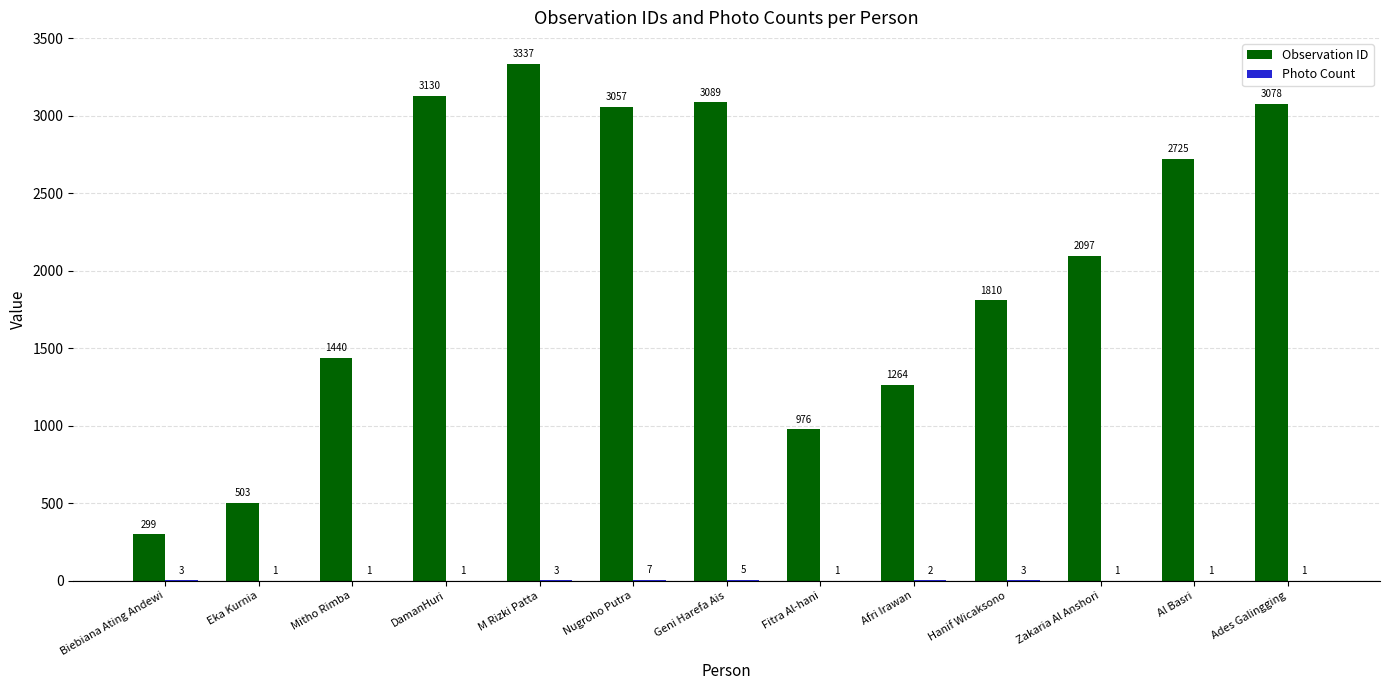

What is the highest value of the Observation ID series?

3337